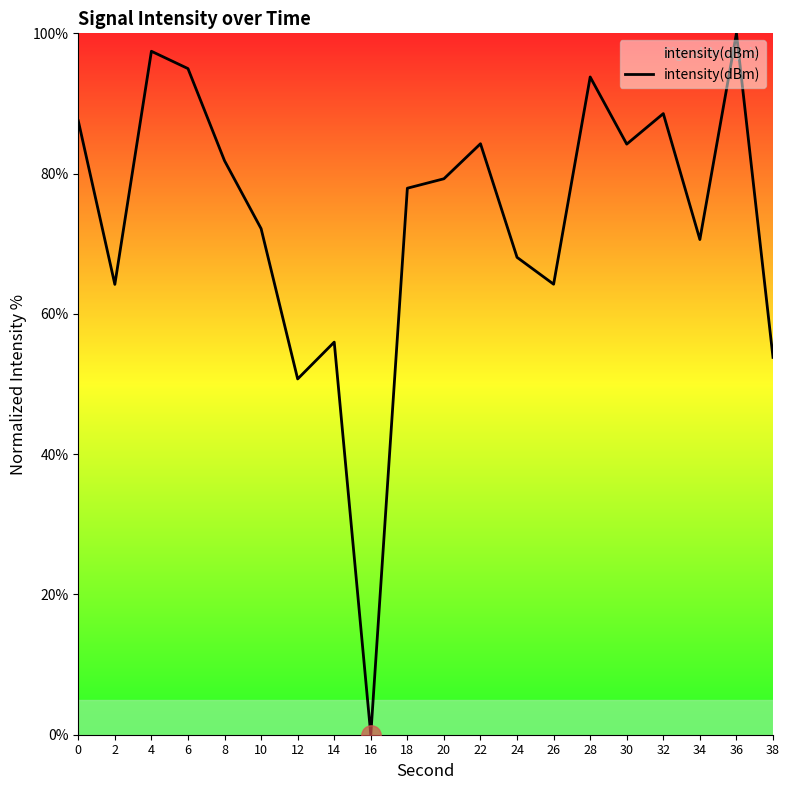

How many interior local peaks (higher than both neighbors) does the data have?

6